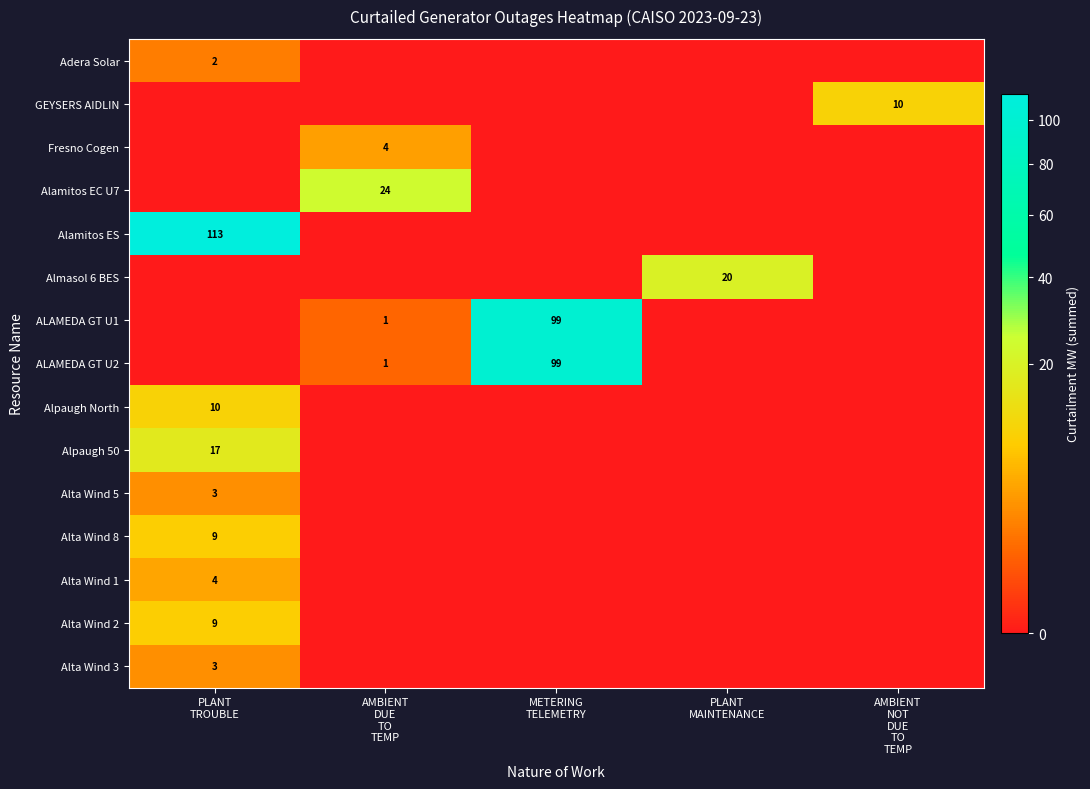

At how many categories does at least one series exceed 31?

2